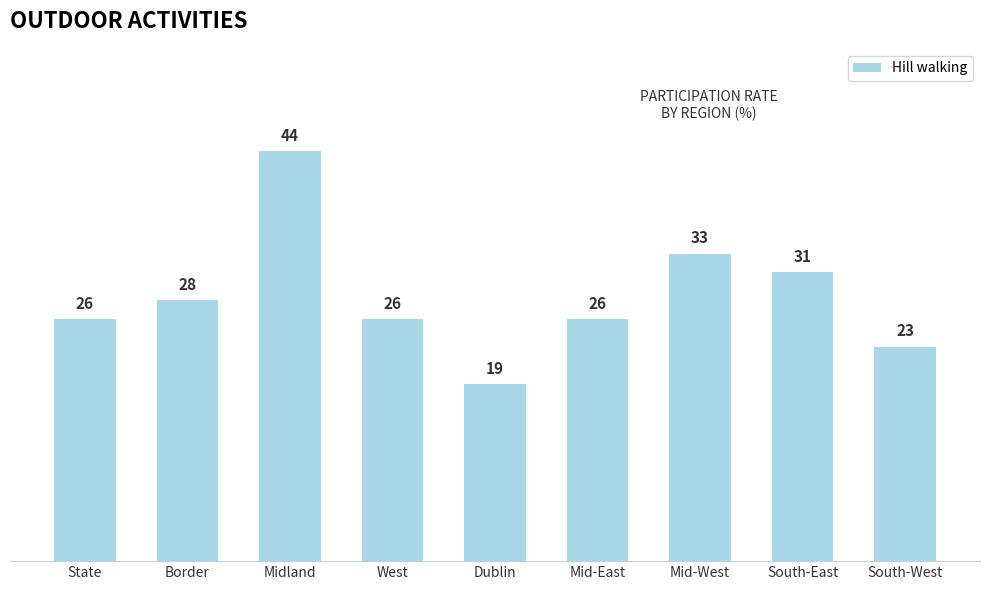

What is the change in value from Dublin to South-East?

+12